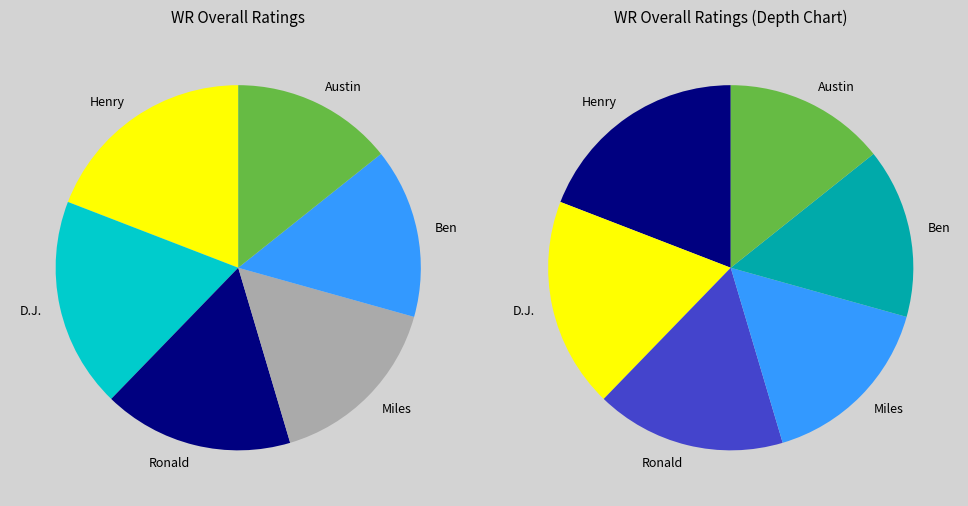

What percentage do Ronald and Ben together represent?

31.9%